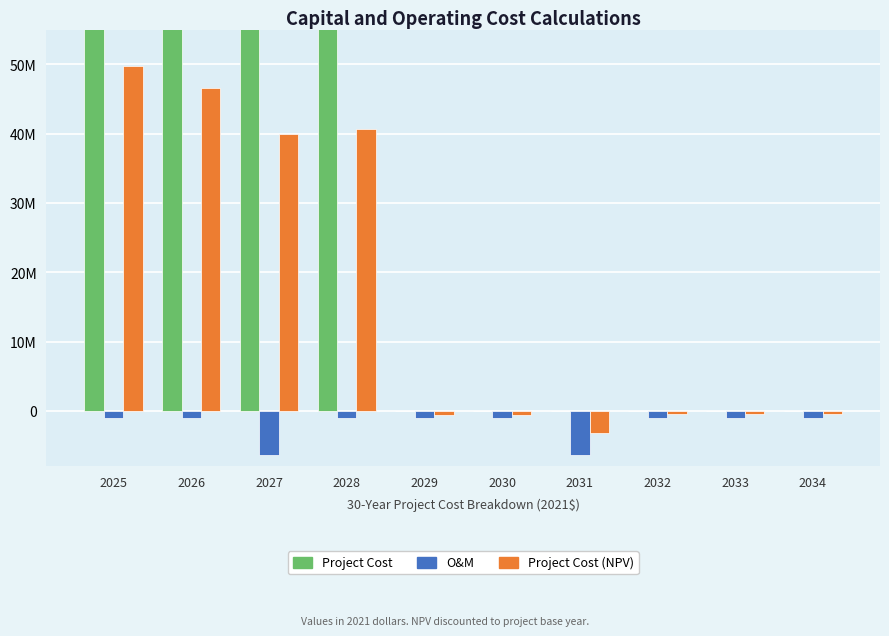

Which series has the largest total across all categories?

Project Cost